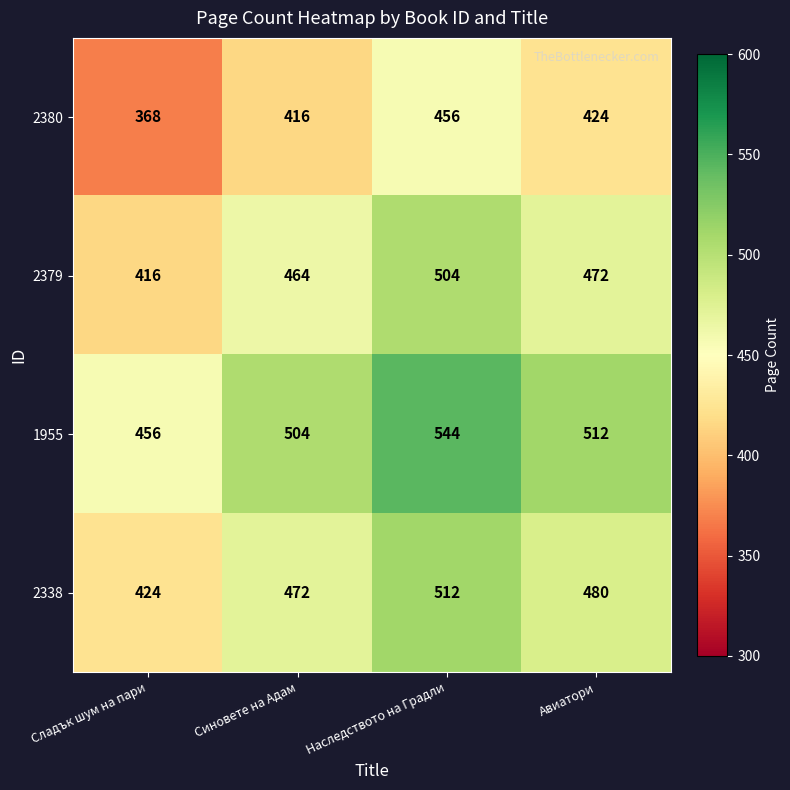

At which category is the sum across all series the highest?

Наследството на Градли